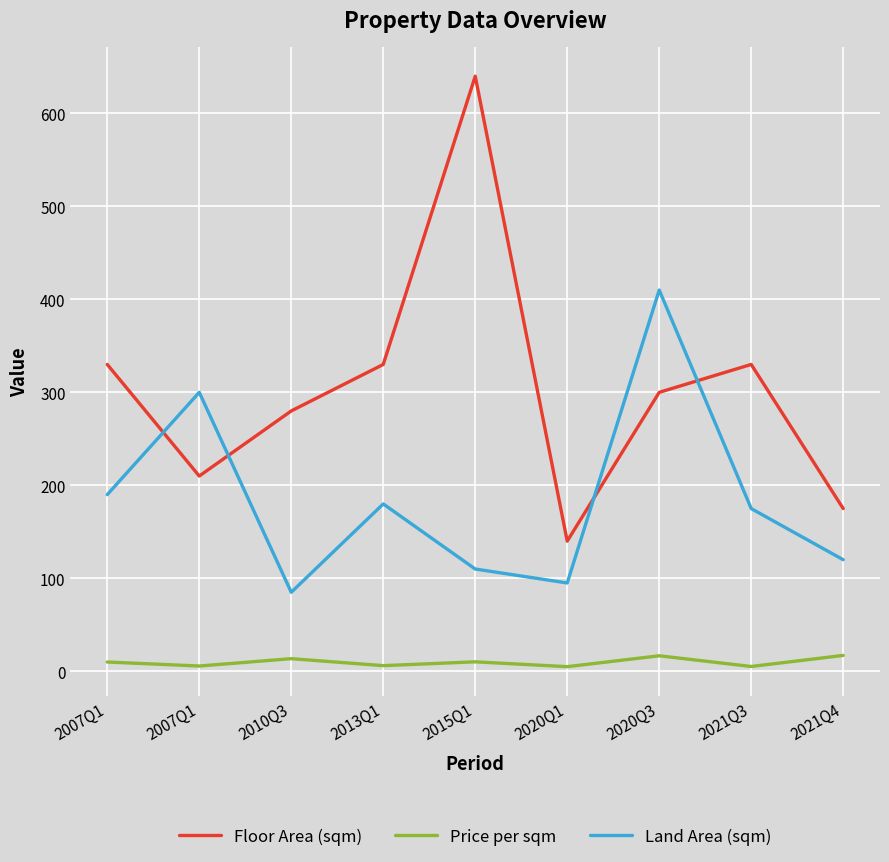

At how many categories does at least one series exceed 104?

9